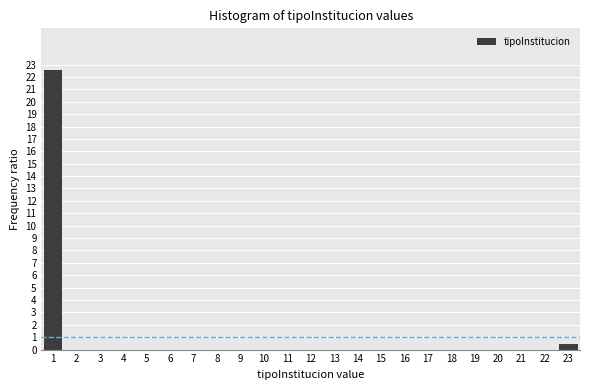

Reading left to right, transcribe this chart: for each bar, give the range it covers on the x-axis and its height. The values are not printed on the chart, so give them approximately, as read against the axis.

0.5 to 1.5: 22.5
1.5 to 2.5: 0
2.5 to 3.5: 0
3.5 to 4.5: 0
4.5 to 5.5: 0
5.5 to 6.5: 0
6.5 to 7.5: 0
7.5 to 8.5: 0
8.5 to 9.5: 0
9.5 to 10.5: 0
10.5 to 11.5: 0
11.5 to 12.5: 0
12.5 to 13.5: 0
13.5 to 14.5: 0
14.5 to 15.5: 0
15.5 to 16.5: 0
16.5 to 17.5: 0
17.5 to 18.5: 0
18.5 to 19.5: 0
19.5 to 20.5: 0
20.5 to 21.5: 0
21.5 to 22.5: 0
22.5 to 23.5: 0.5